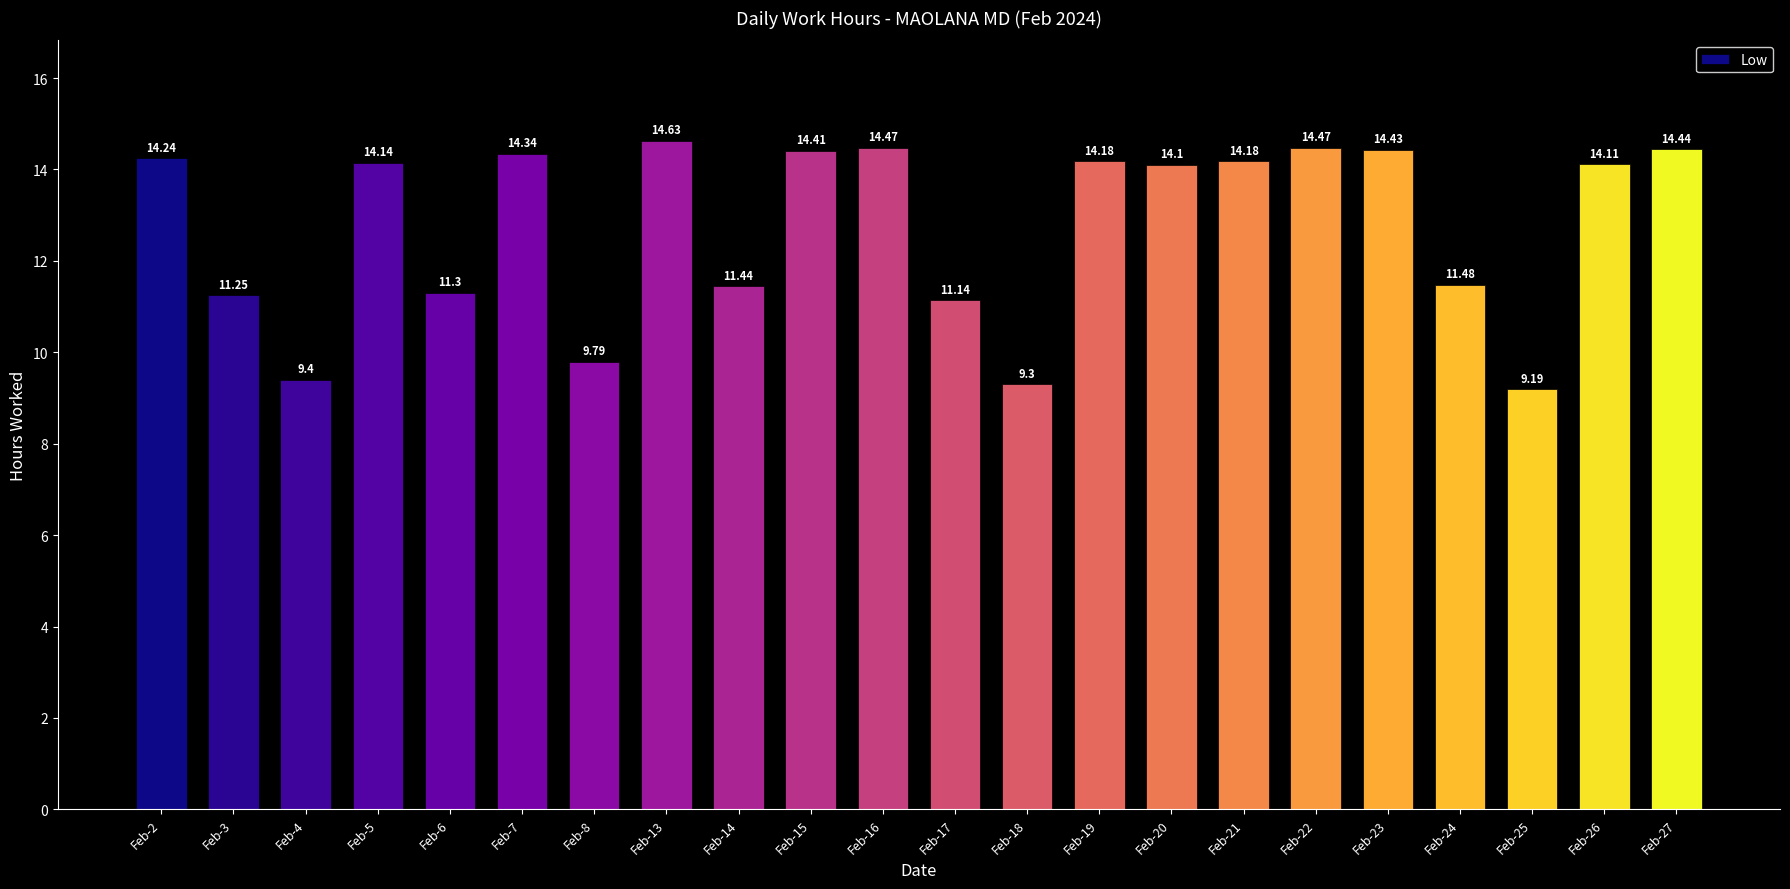

What is the change in value from Feb-18 to Feb-19?

+4.9